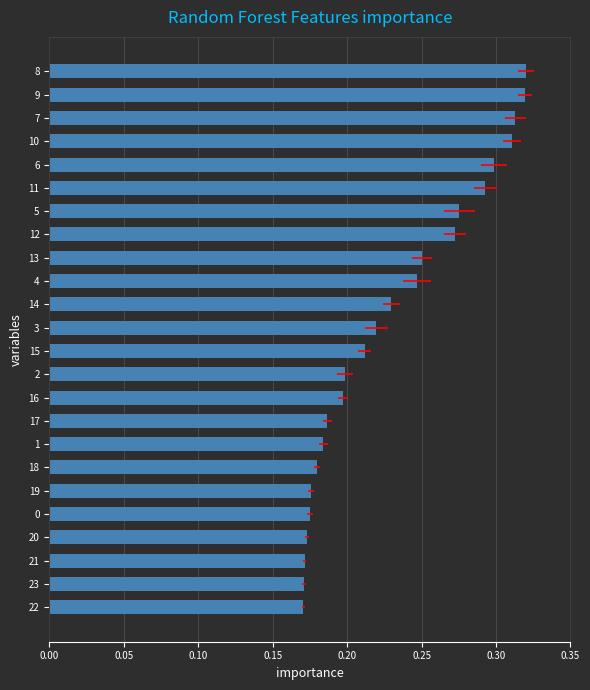

How many series are shown in this chart?

1